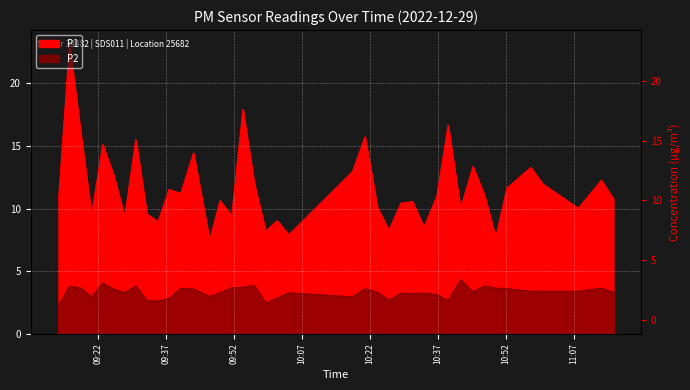

Is it true that P2 equals 5.2 at 2022-12-29T09:20:35?

False